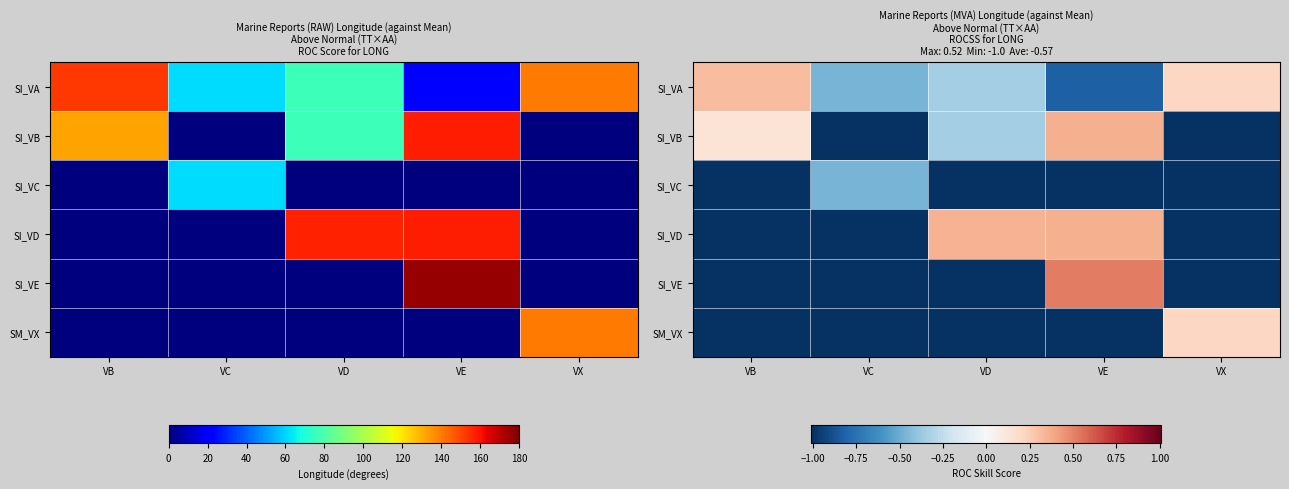

The value of SI_VE at VE is 0.5. True or false?

True